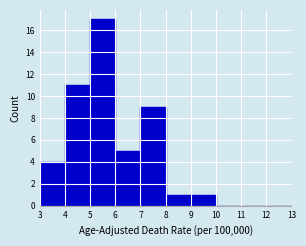

Over which range of the x-axis is the bar tallest?

5 to 6